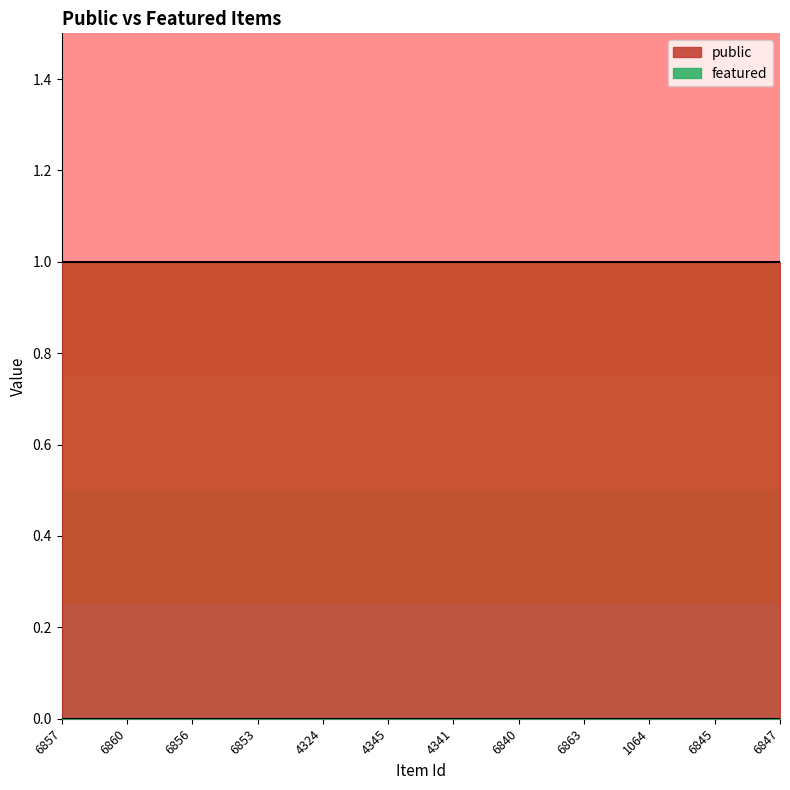

What is the label of the 12th point from the right?

6857